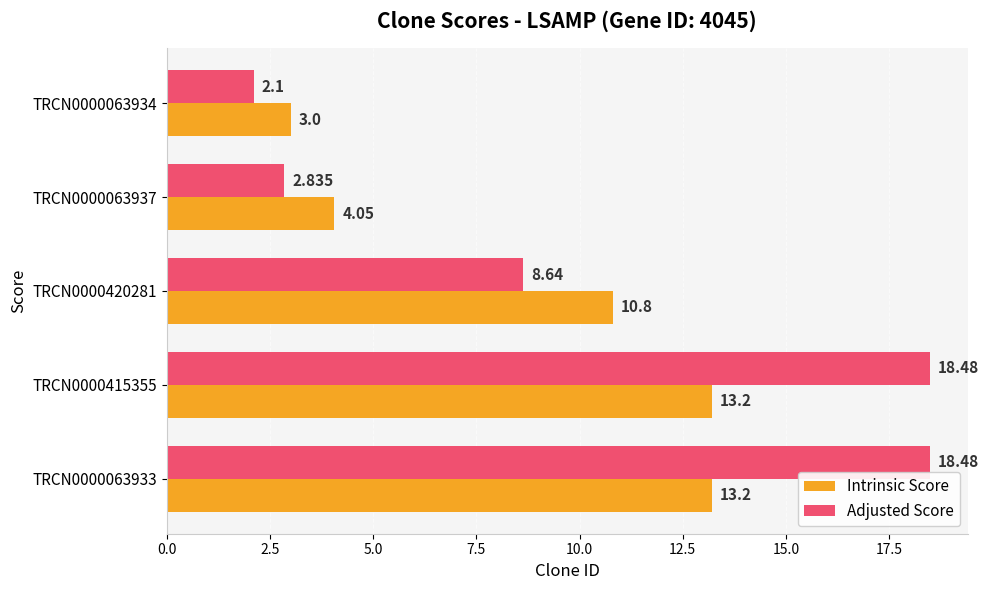

What is the maximum value for Intrinsic Score?

13.2